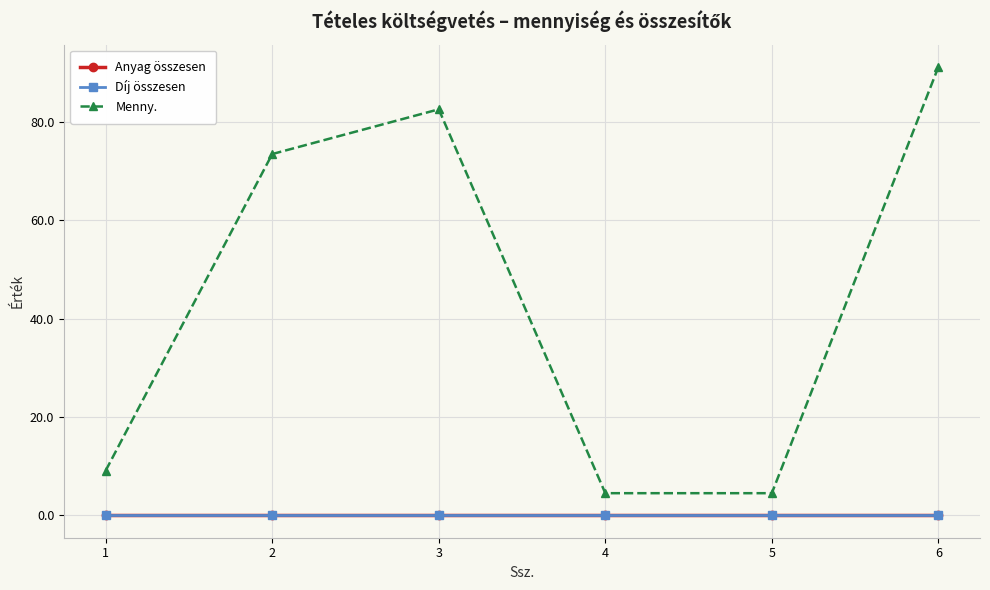

Where is Díj összesen nearest to the value 0?

1